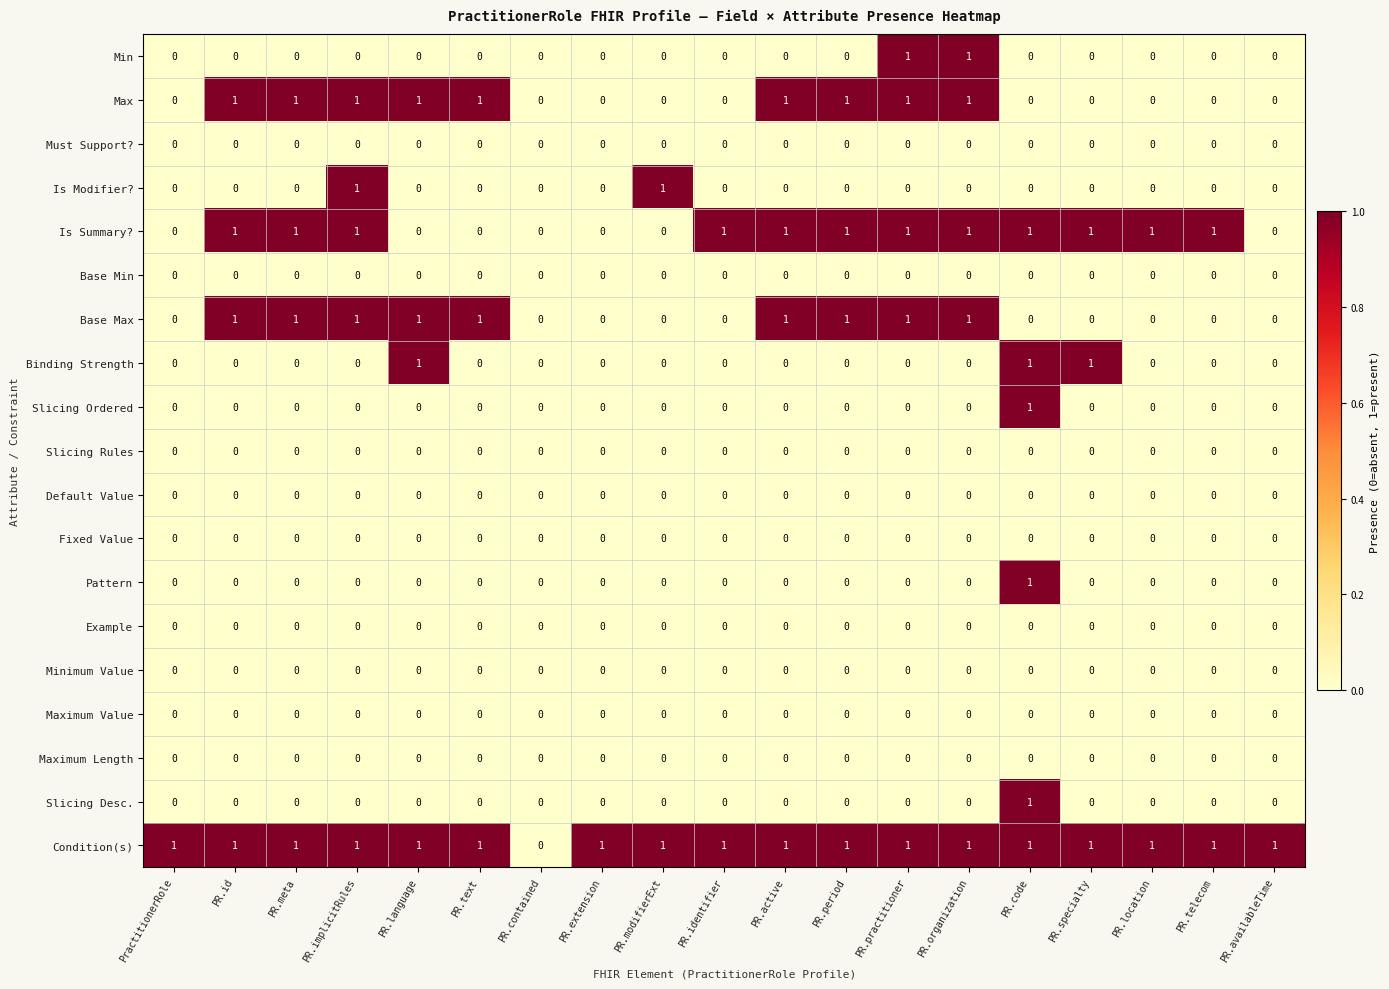

How many categories are shown in the chart?

19